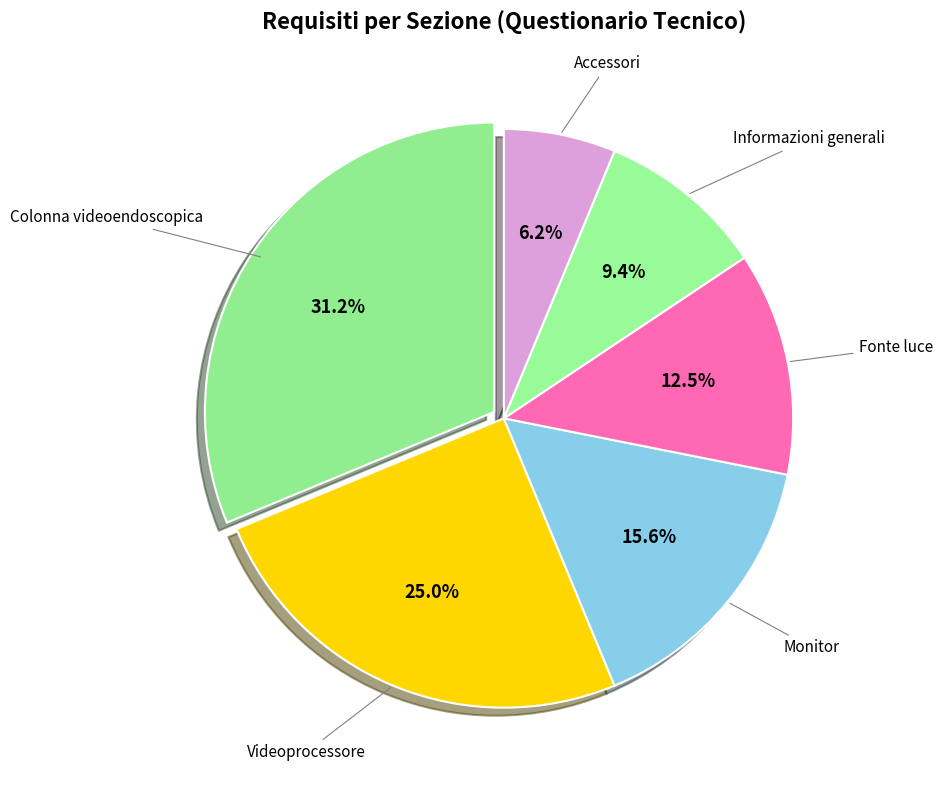

Does Colonna videoendoscopica account for over 50% of the chart?

No